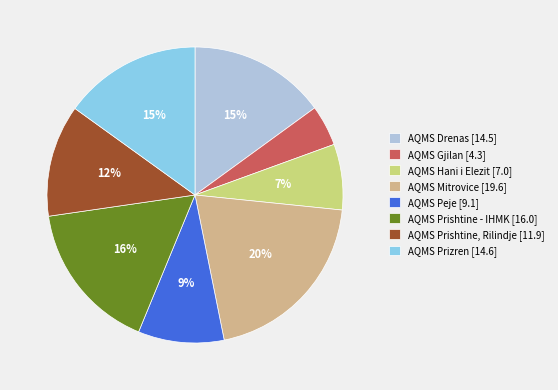

Which has a higher value, AQMS Hani i Elezit or AQMS Prizren?

AQMS Prizren